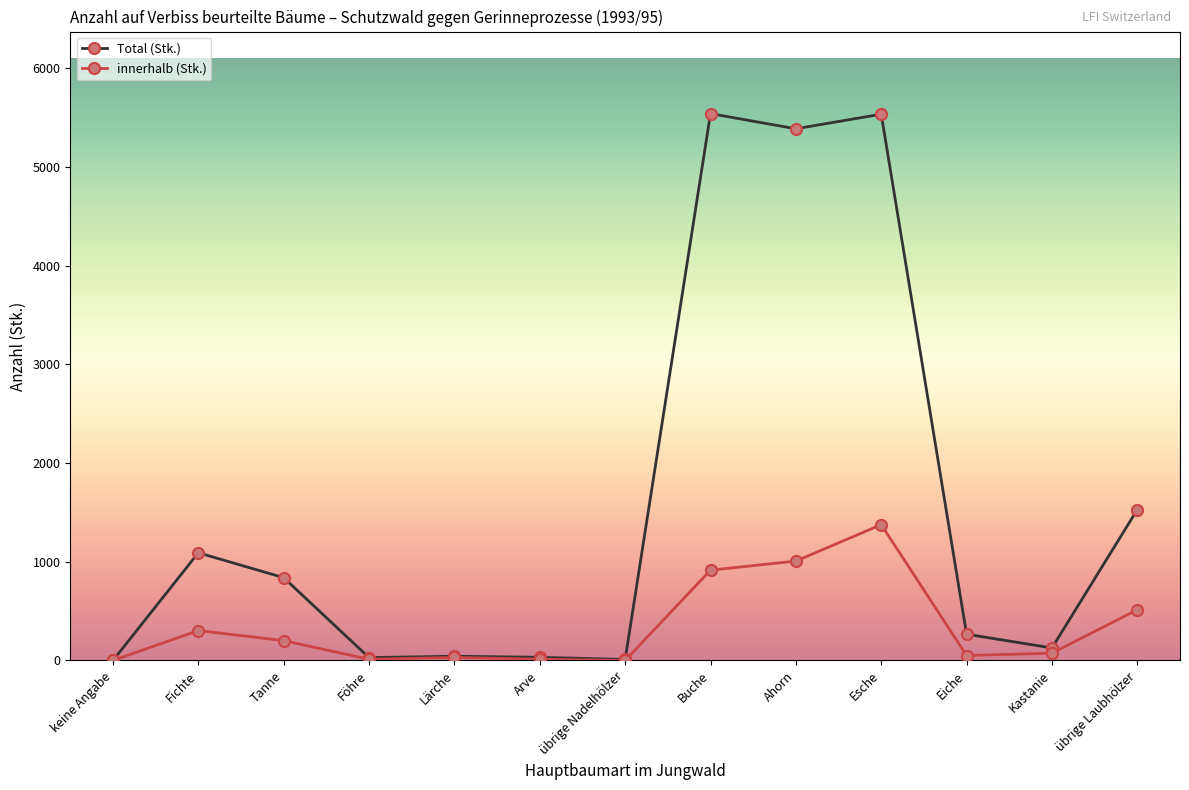

Which series has the widest spread of values?

Total (Stk.)